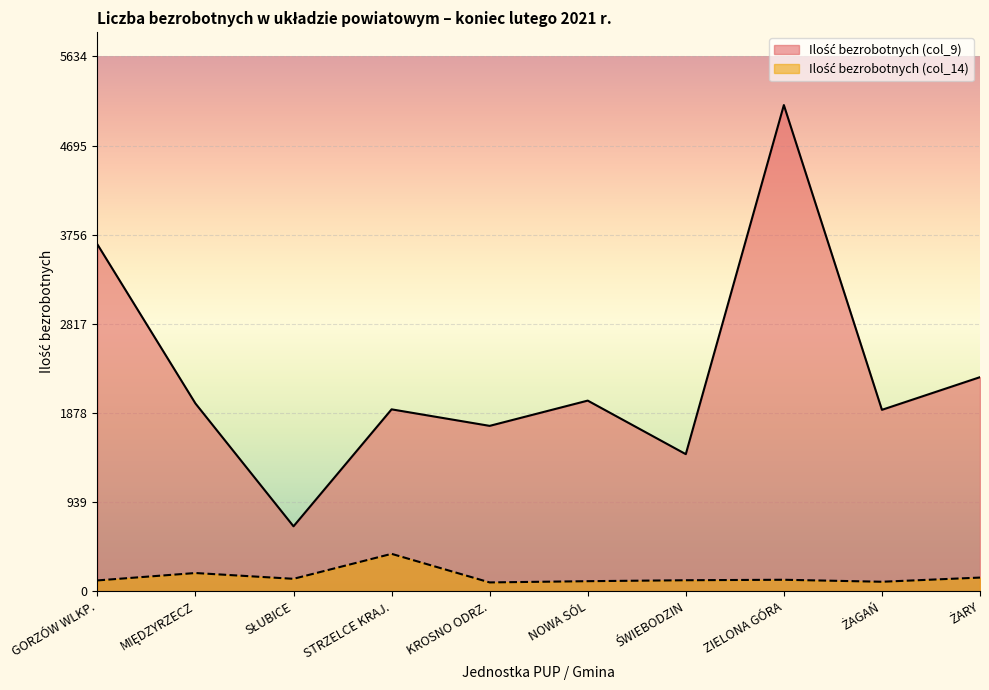

Is it true that Ilość bezrobotnych (col_9) equals 2706 at STRZELCE KRAJ.?

False